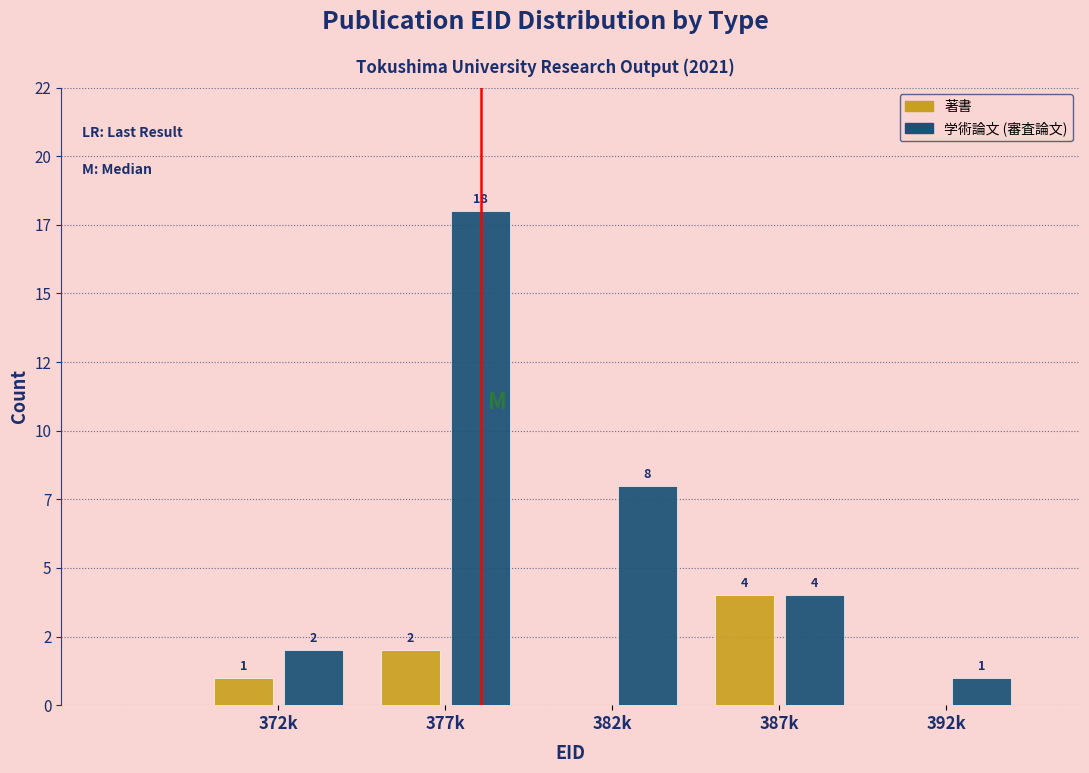

What are all the series names shown in the legend?

著書, 学術論文 (審査論文)